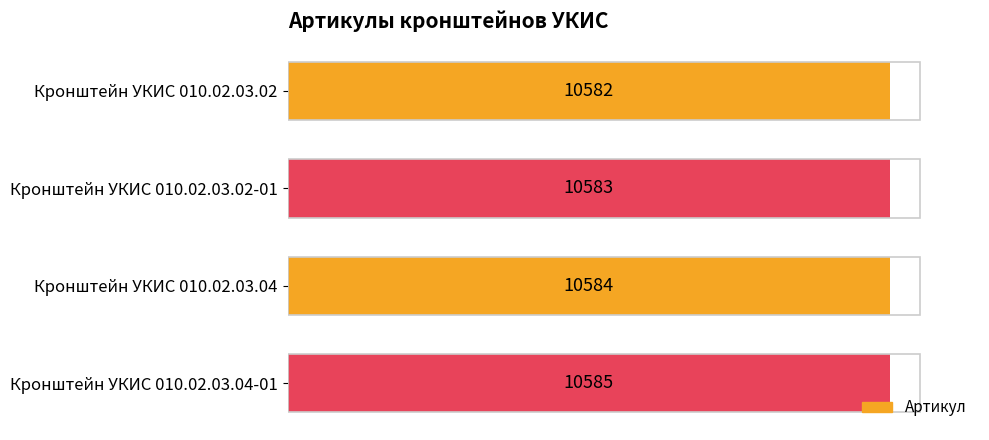

Reading bottom to top, transcribe all the data shown in this chart.

Кронштейн УКИС 010.02.03.04-01=10585	Кронштейн УКИС 010.02.03.04=10584	Кронштейн УКИС 010.02.03.02-01=10583	Кронштейн УКИС 010.02.03.02=10582